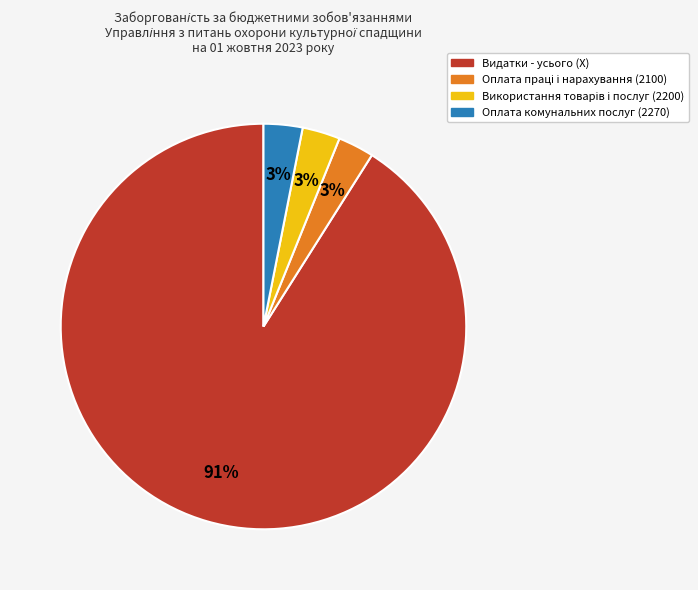

To the nearest percent, what percentage of the pie is Видатки - усього (X)?

91%